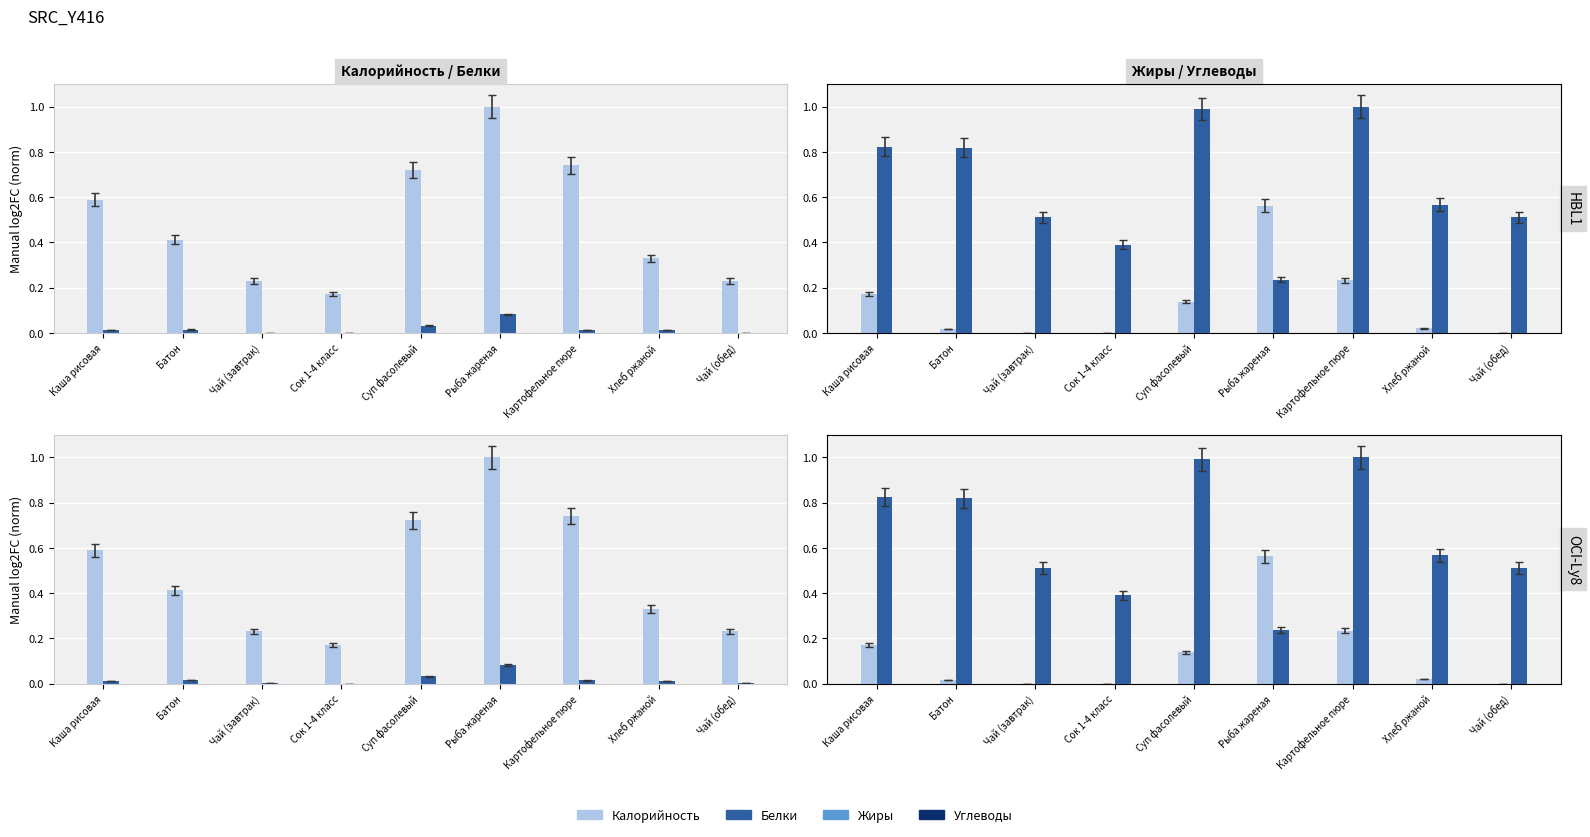

What is the difference between the highest and lowest values at Чай (обед)?

0.5